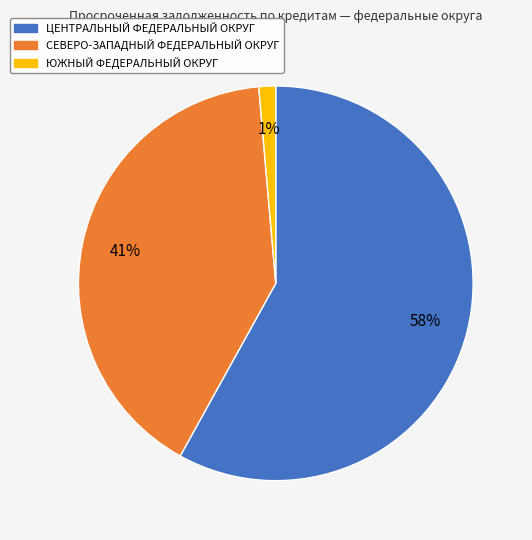

Rank the categories by value from lowest to highest.

ЮЖНЫЙ ФЕДЕРАЛЬНЫЙ ОКРУГ, СЕВЕРО-ЗАПАДНЫЙ ФЕДЕРАЛЬНЫЙ ОКРУГ, ЦЕНТРАЛЬНЫЙ ФЕДЕРАЛЬНЫЙ ОКРУГ